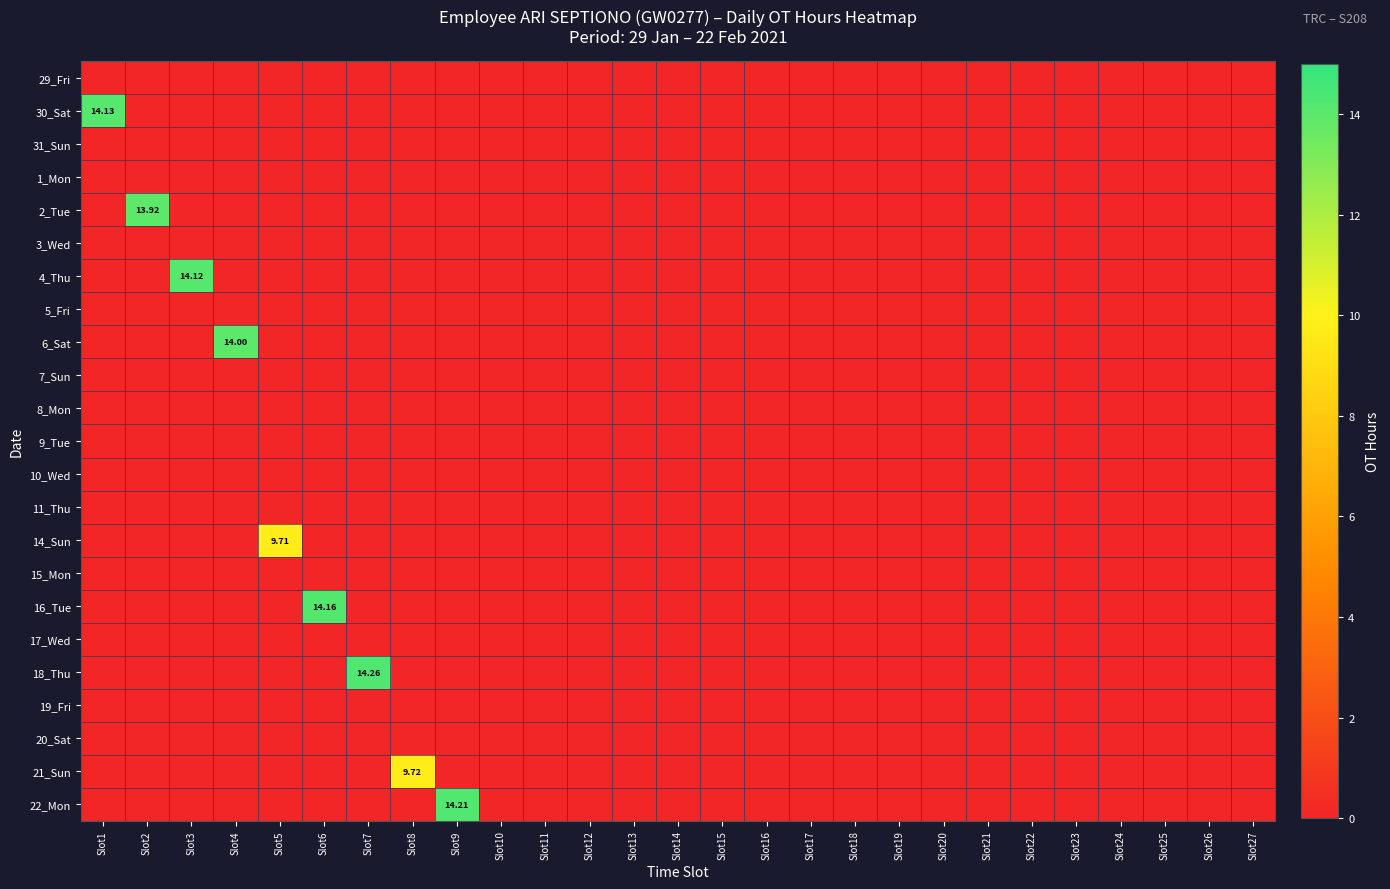

Is it true that 22_Mon equals 8.8 at Slot14?

False